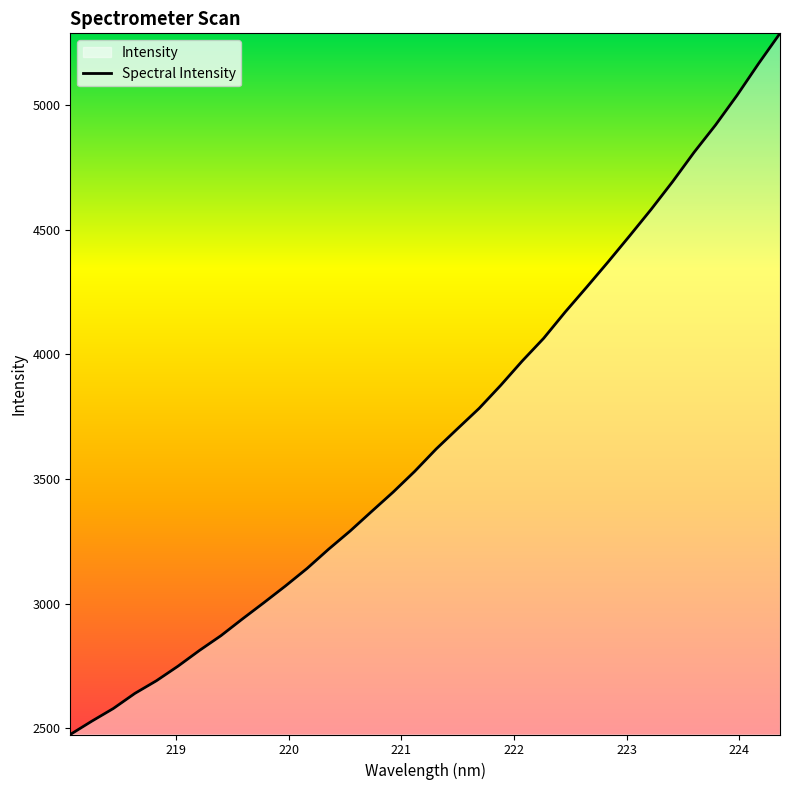

How many series are shown in this chart?

1